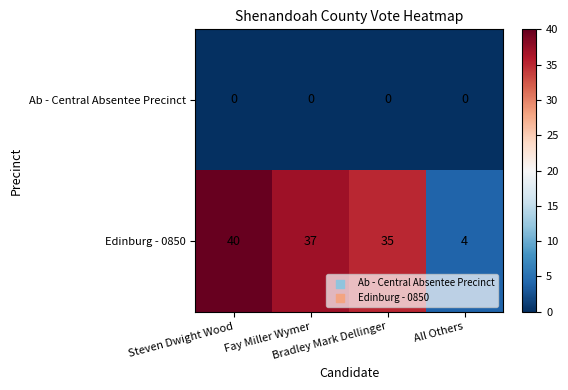

What is the highest value of the Edinburg - 0850 series?

40